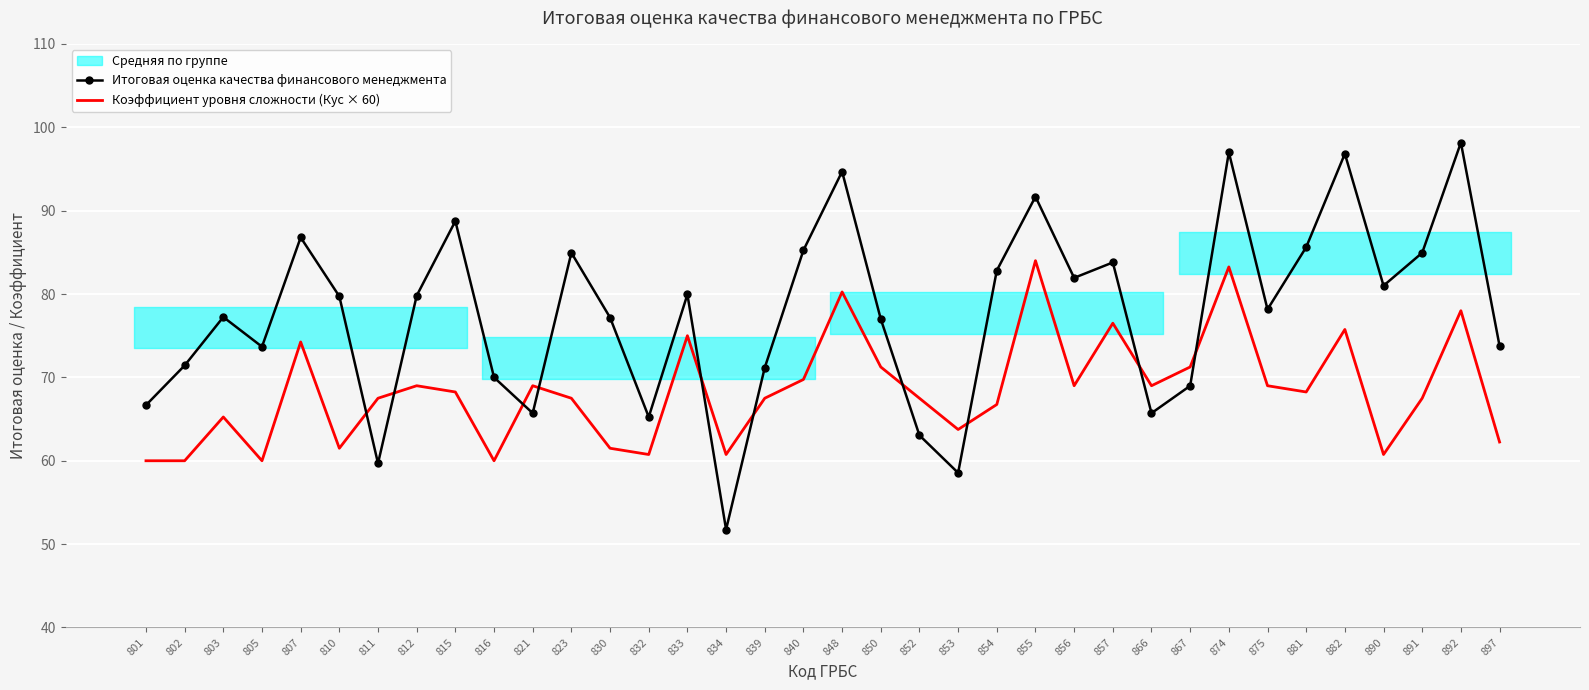

How many interior local valleys does the Коэффициент уровня сложности (Кус × 60) series have?

10